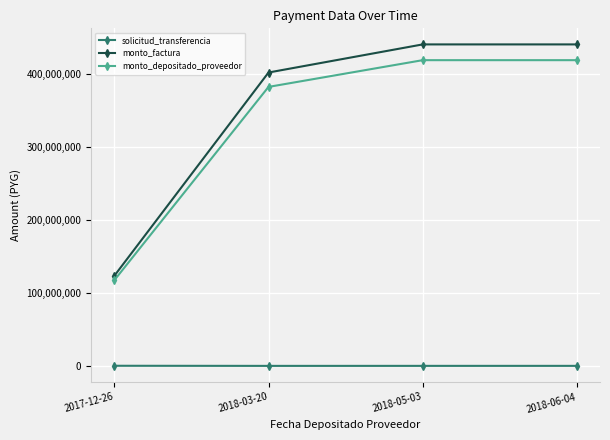

True or false: monto_factura and solicitud_transferencia cross at least once.

False